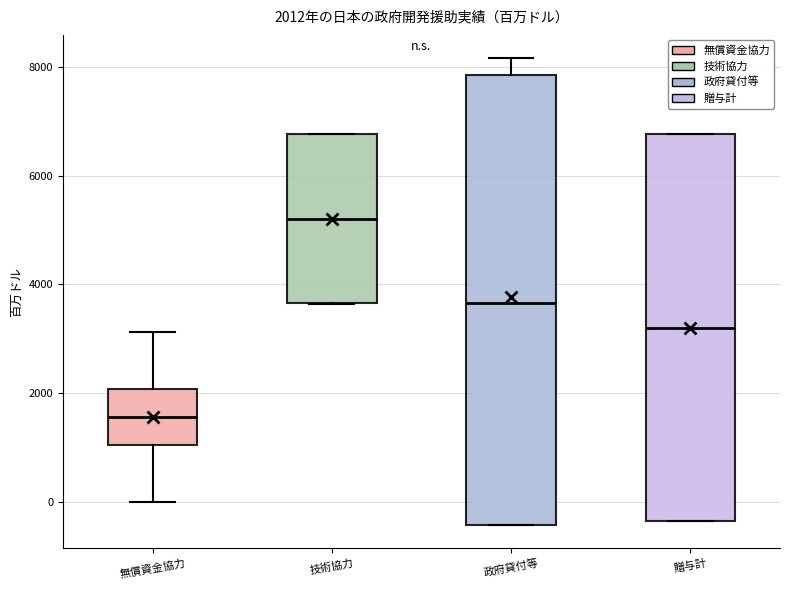

Which box is the tallest, from its lower edge to its upper edge?

政府貸付等